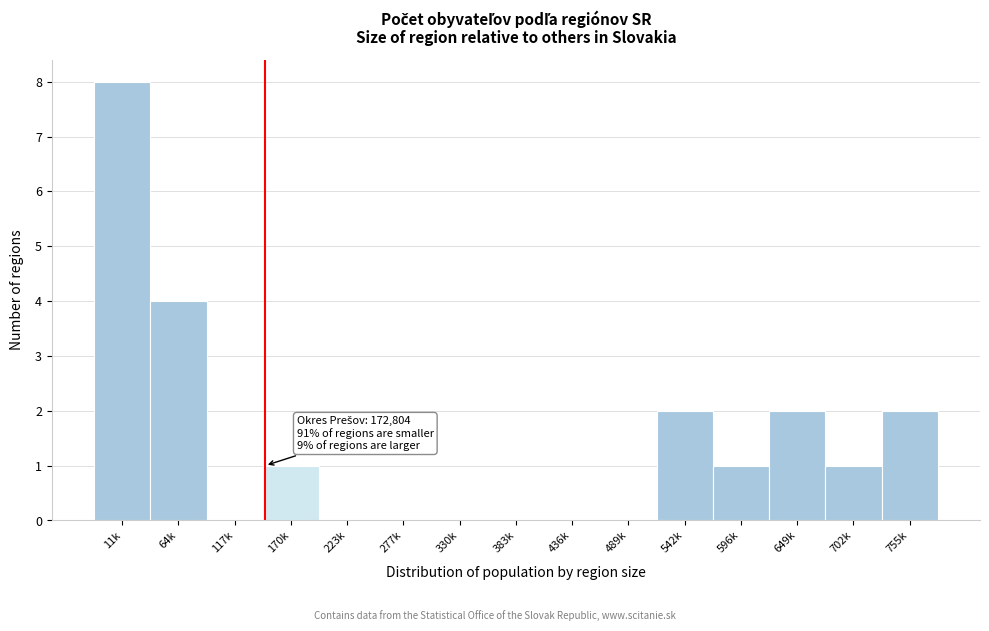

Reading right to left, transcribe all the data shown in this chart.

755k=2	702k=1	649k=2	596k=1	542k=2	489k=0	436k=0	383k=0	330k=0	277k=0	223k=0	170k=1	117k=0	64k=4	11k=8